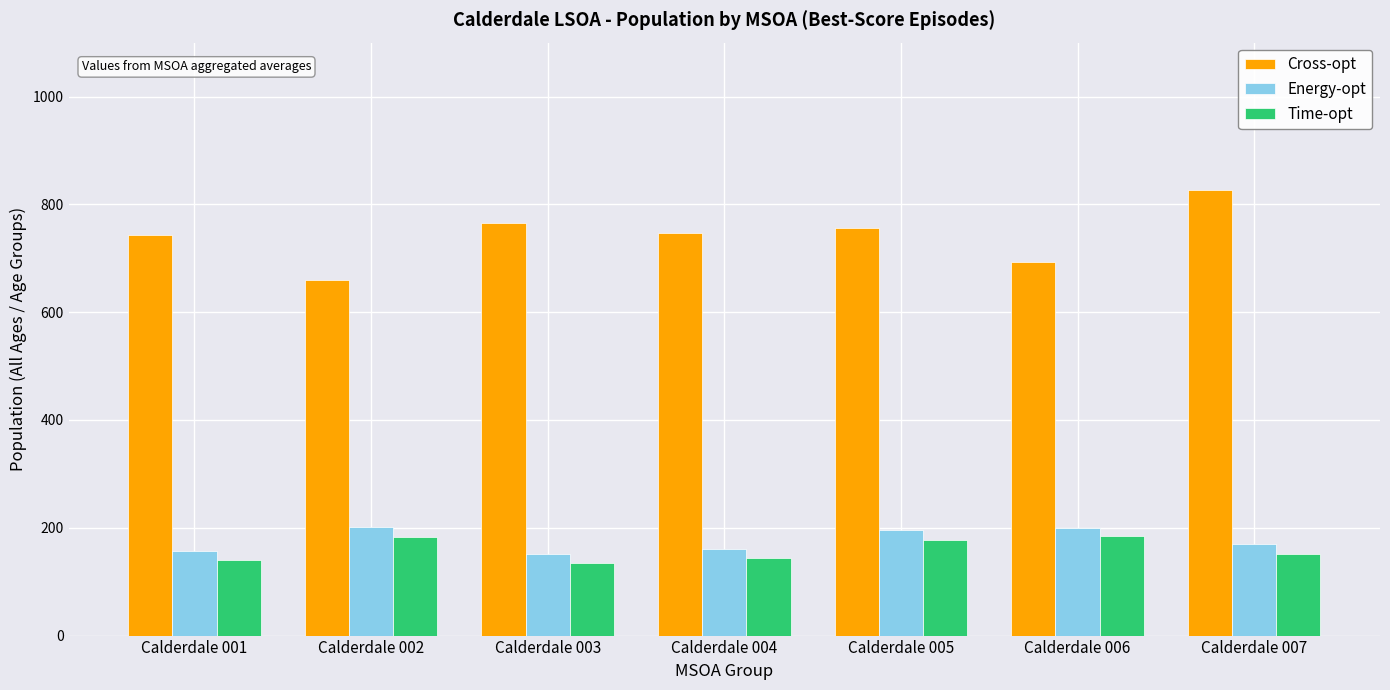

How many groups of bars are there?

7